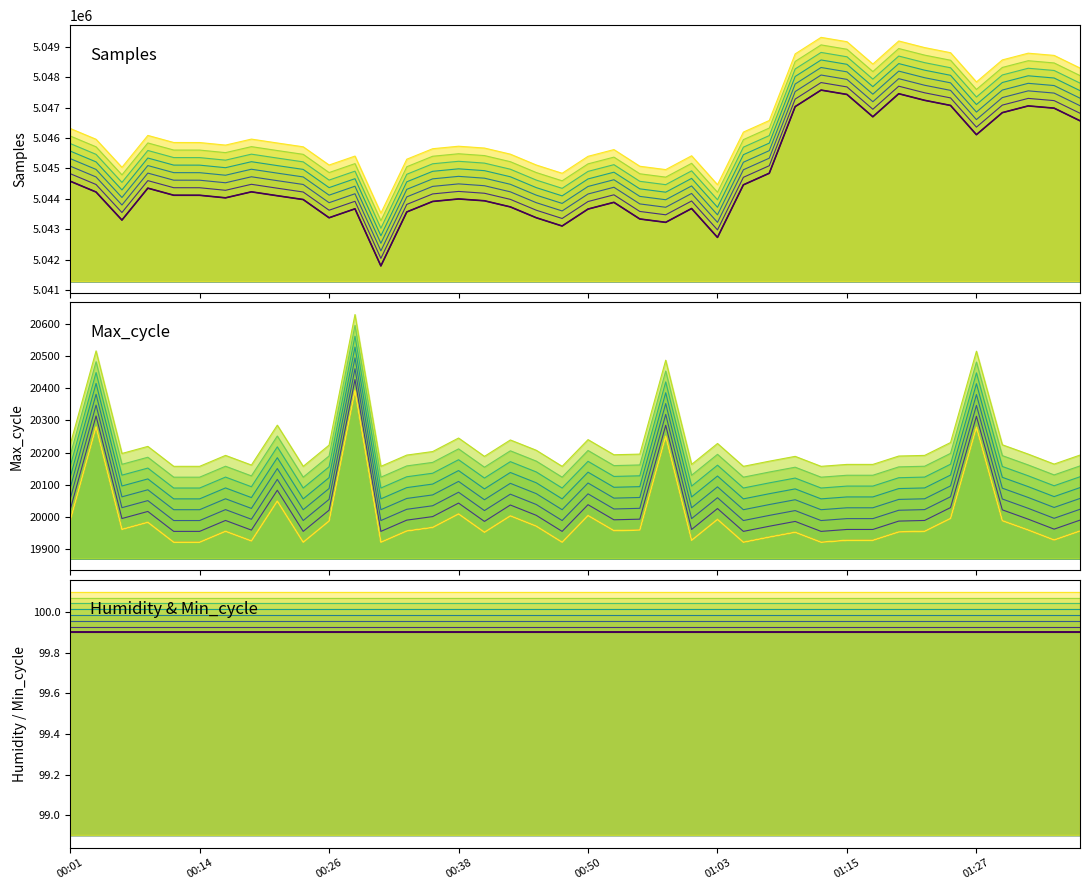

In Max_cycle, how many points are lower than both neighbors (excluding endpoints)?

11